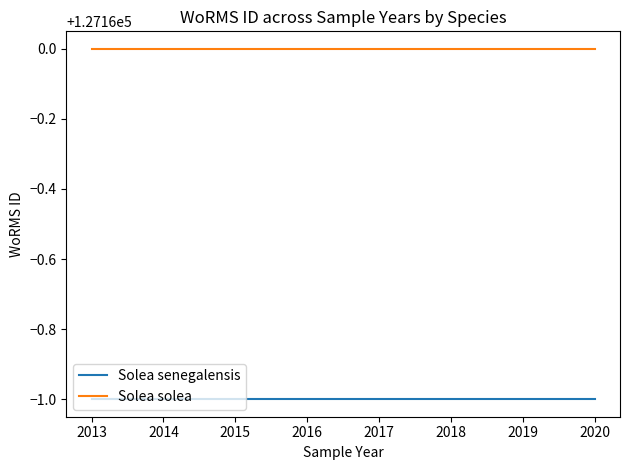

What is the lowest value of the Solea senegalensis series?

127159